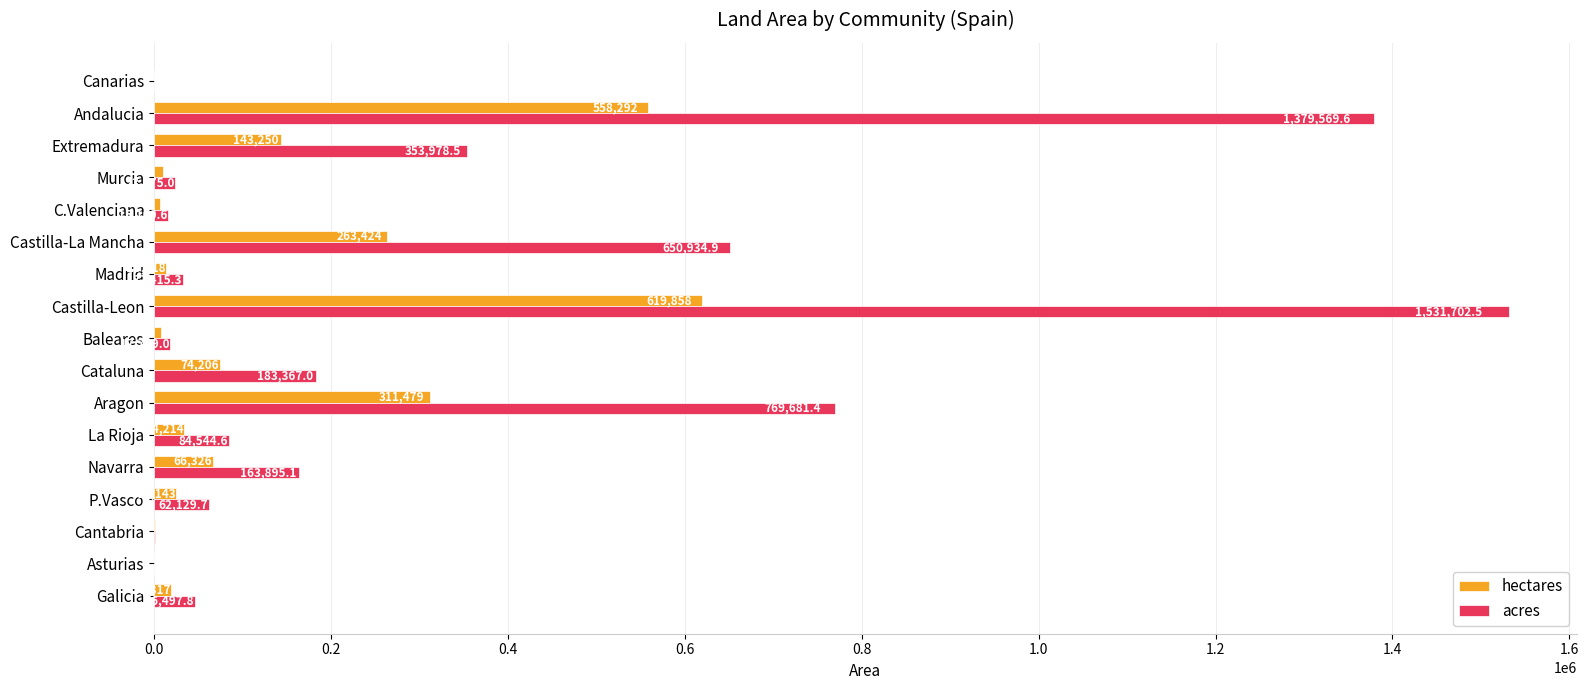

Is it true that hectares equals 186131.9 at Andalucia?

False